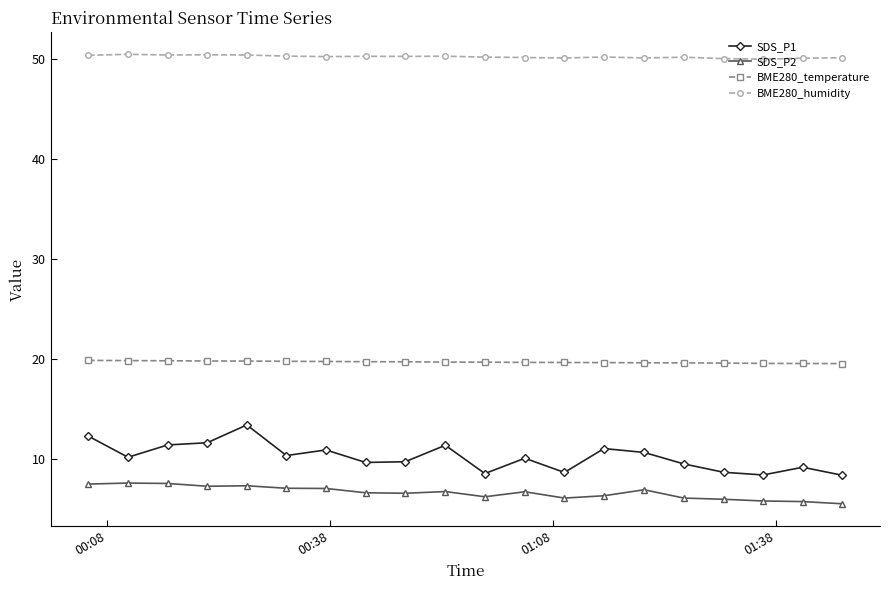

What is the value of the BME280_temperature point at the 17th from the left?

19.6